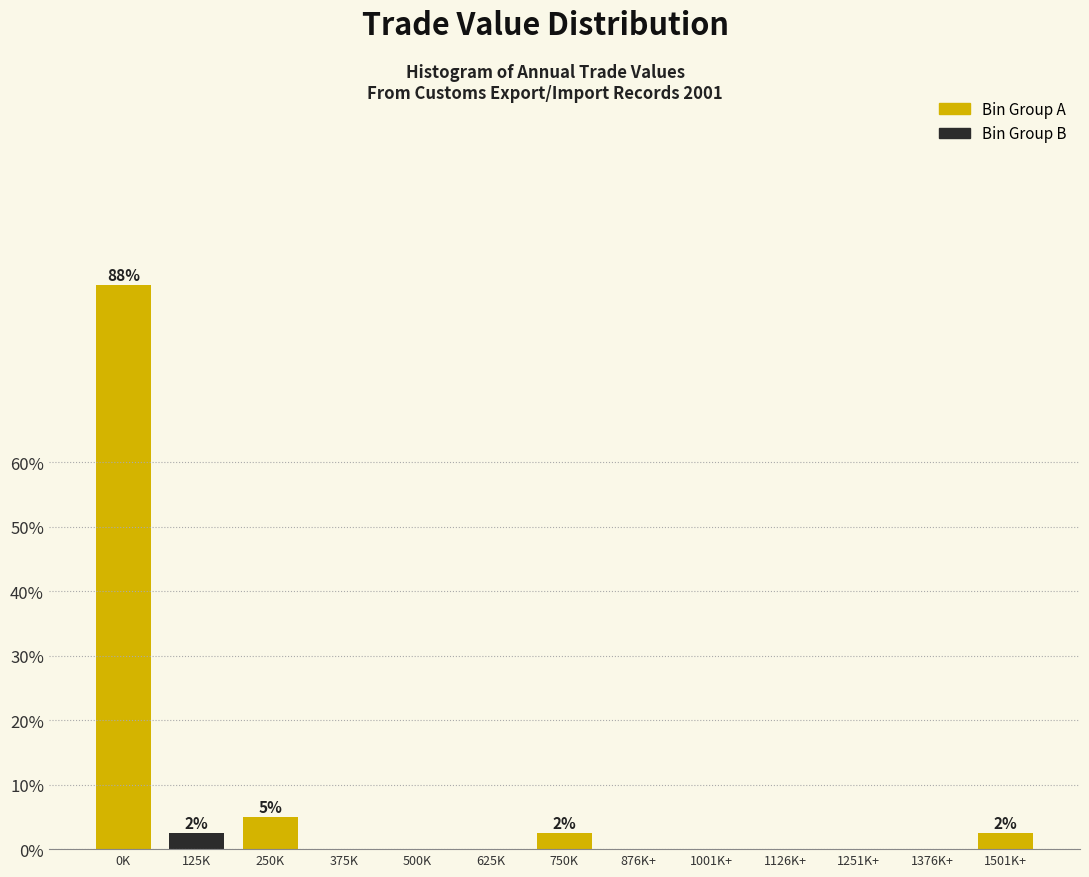

Reading left to right, transcribe all the data shown in this chart.

0K=87.5	125K=2.5	250K=5.0	375K=0.0	500K=0.0	625K=0.0	750K=2.5	876K+=0.0	1001K+=0.0	1126K+=0.0	1251K+=0.0	1376K+=0.0	1501K+=2.5